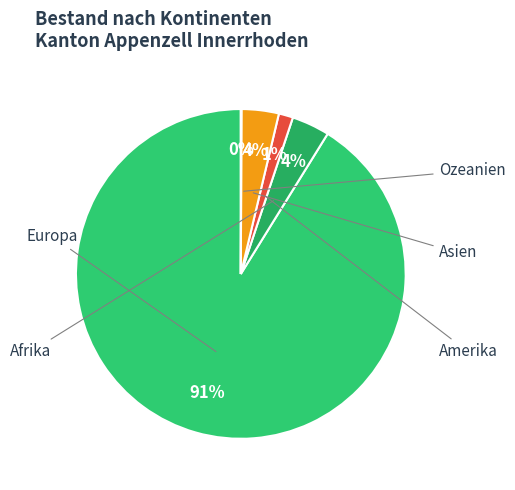

What is the largest slice in the pie chart?

Europa